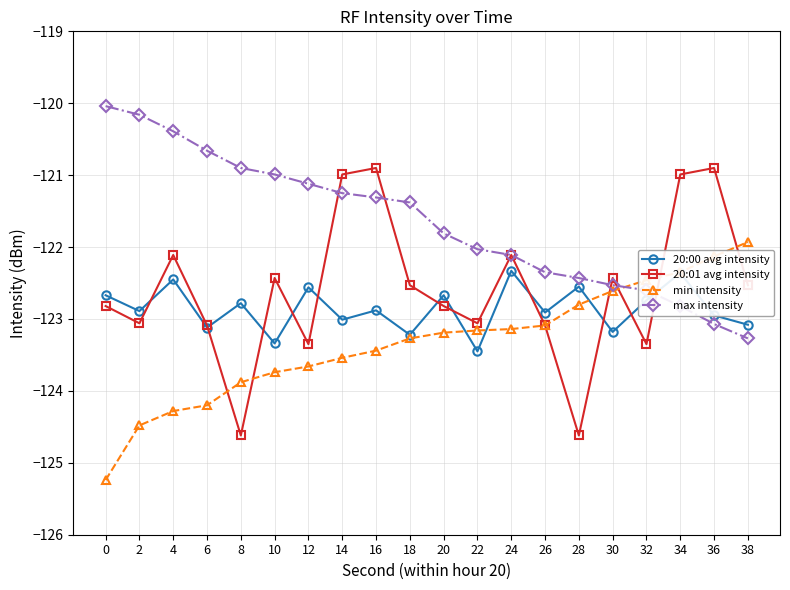

What is the total value across all series at 26?

-491.4